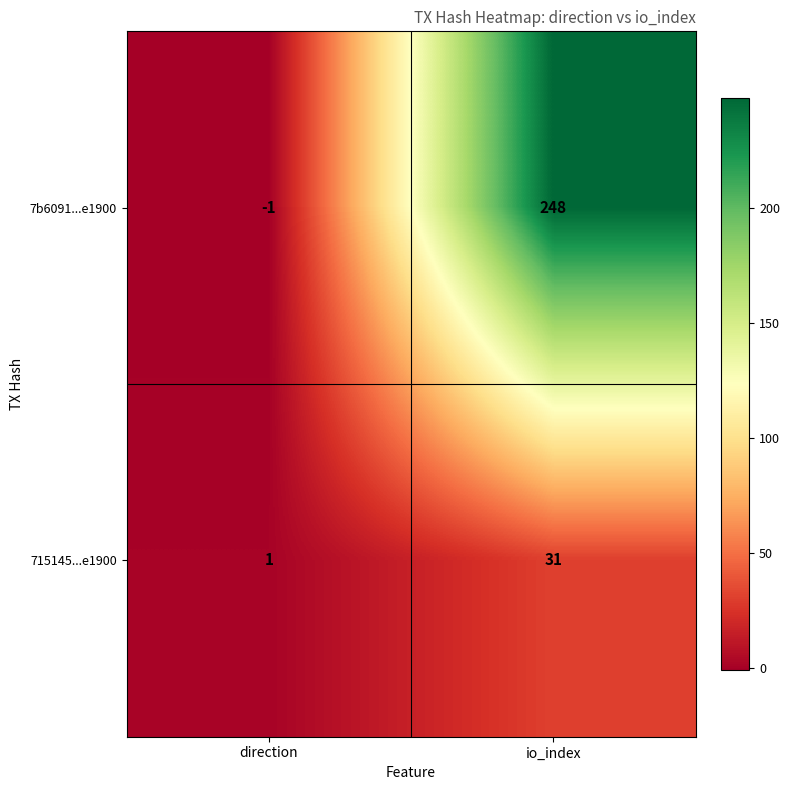

Count the number of categories in the chart.

2